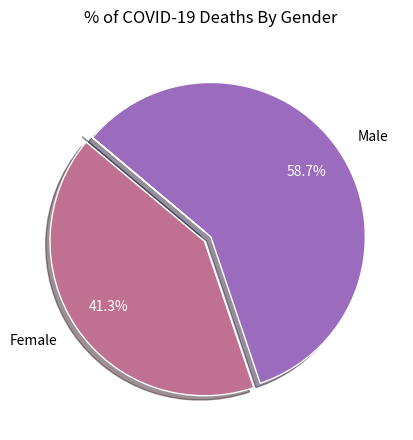

Does any single category account for the majority?

Yes